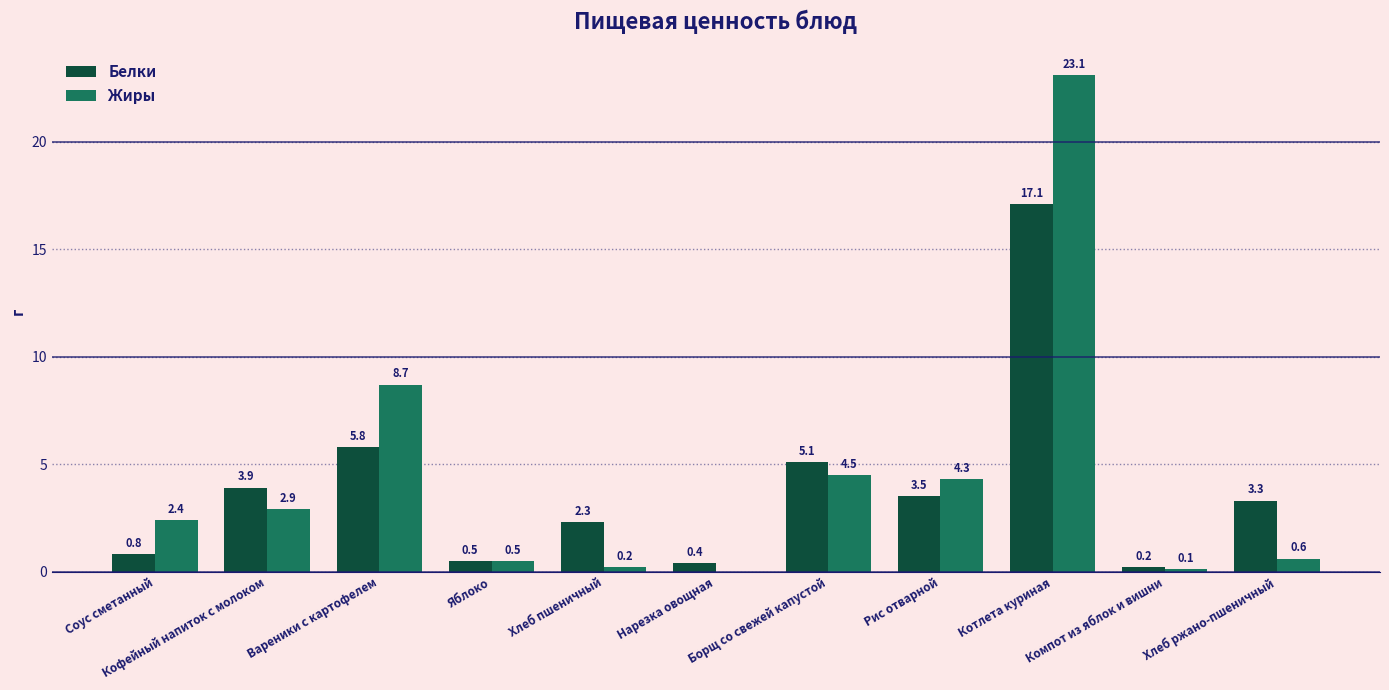

Which category has the highest value in the Жиры series?

Котлета куриная